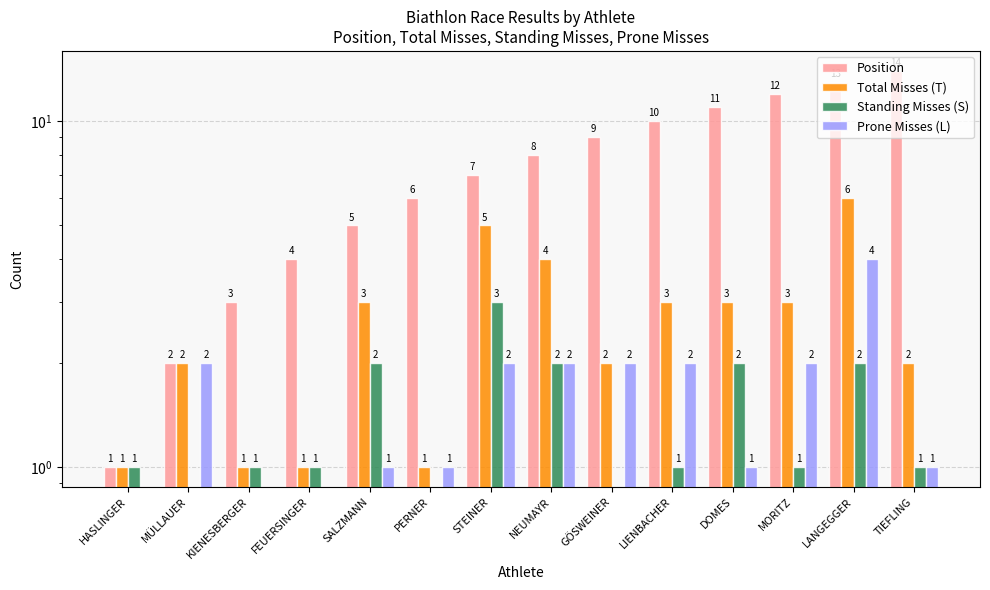

Which series has the widest spread of values?

Position